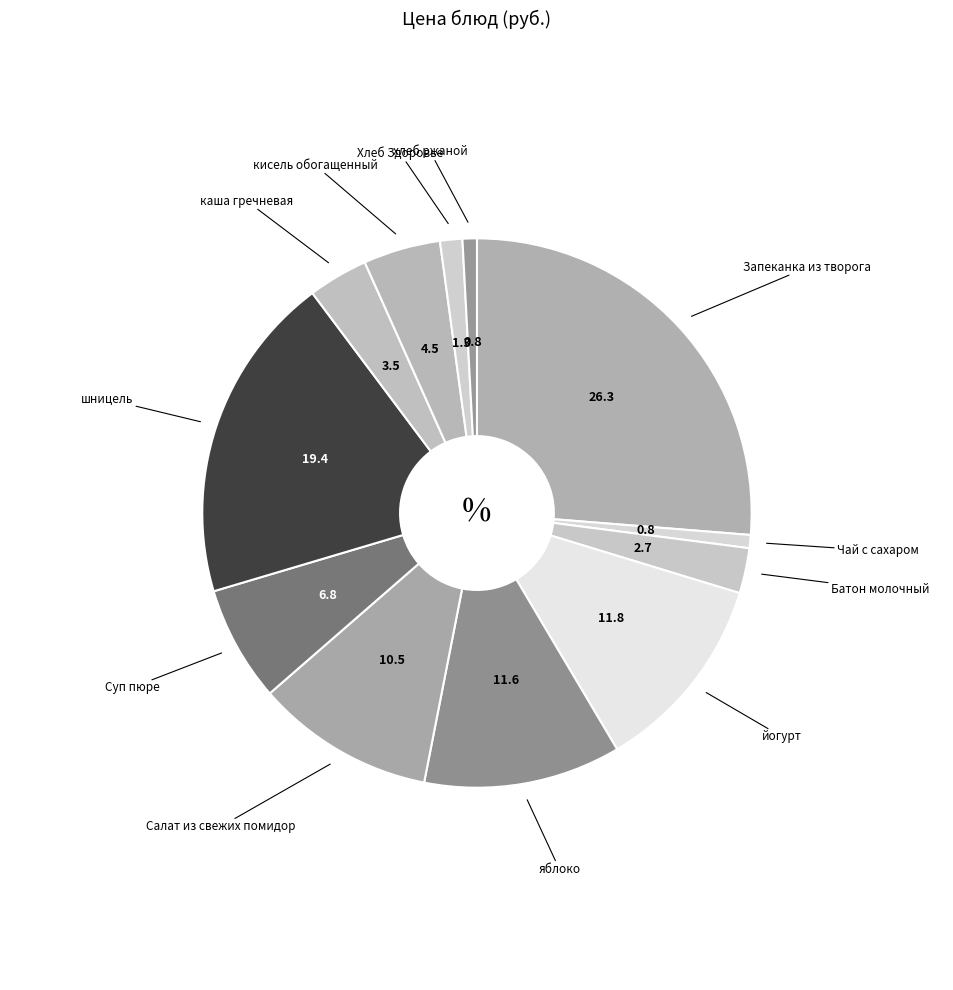

Which slice is the largest?

Запеканка из творога